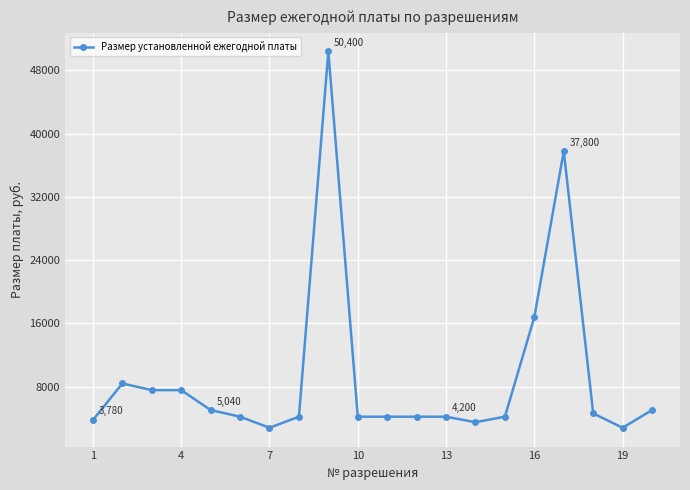

What is the average value?

9275